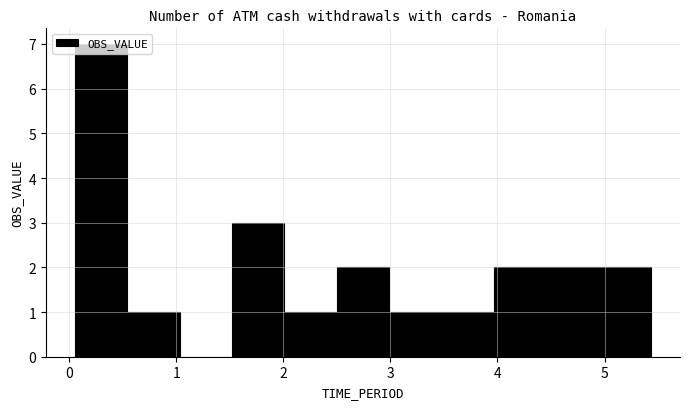

Reading left to right, transcribe this chart: for each bar, give the range it covers on the x-axis and its height. Neither the bar edges nor the heights are printed on the chart, so give them approximately, as read against the axes.

0.1 to 0.5: 7
0.5 to 1.0: 1
1.0 to 1.5: 0
1.5 to 2.0: 3
2.0 to 2.5: 1
2.5 to 3.0: 2
3.0 to 3.5: 1
3.5 to 4.0: 1
4.0 to 4.5: 2
4.5 to 4.9: 2
4.9 to 5.4: 2